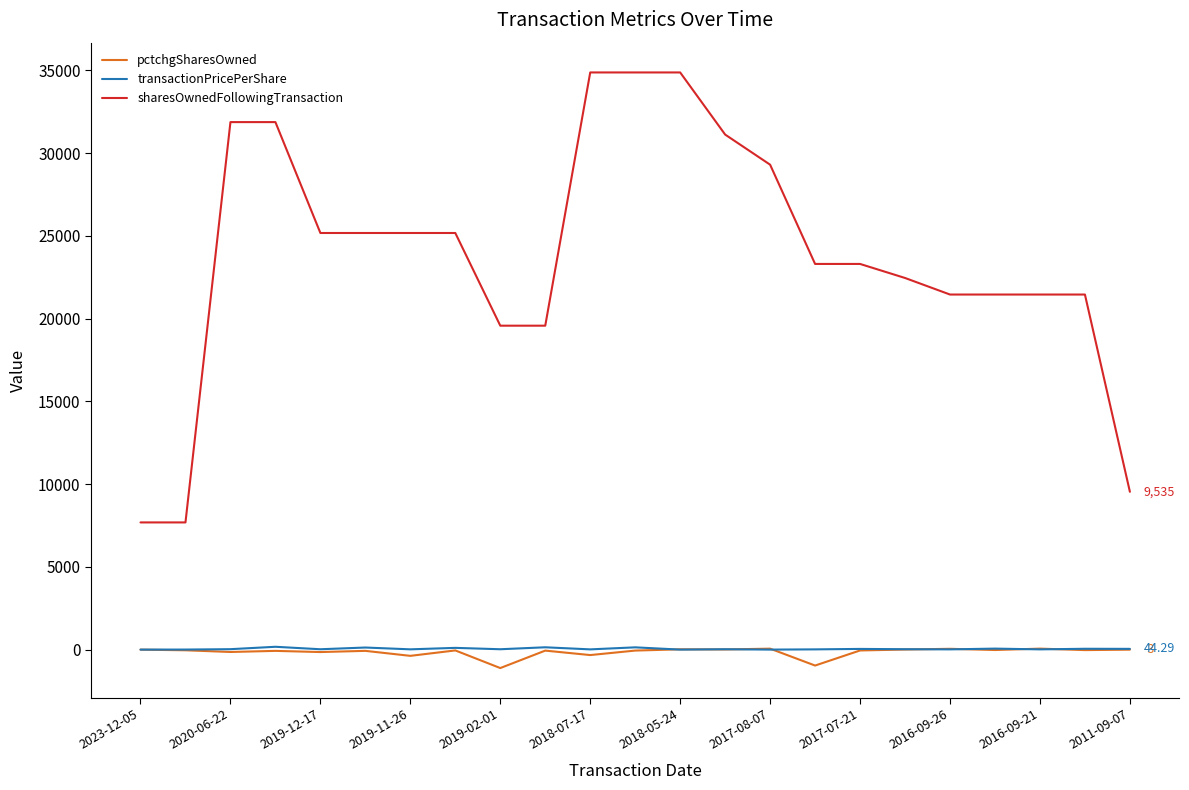

Which series has the widest spread of values?

sharesOwnedFollowingTransaction